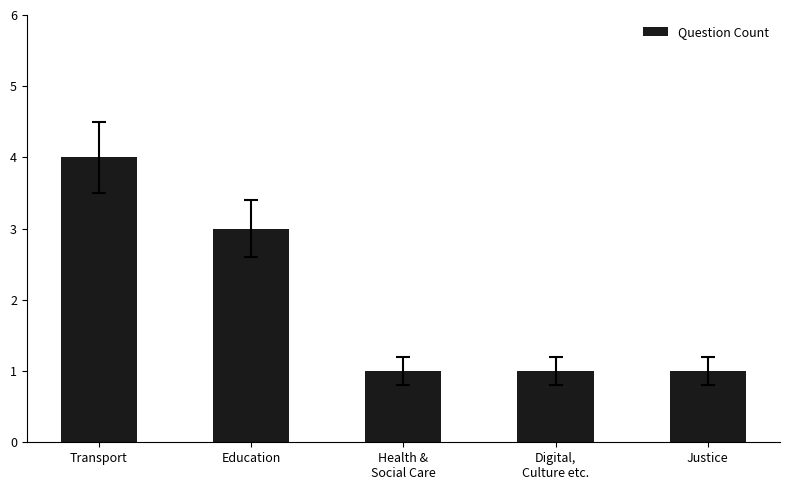

What is the smallest value displayed?

1